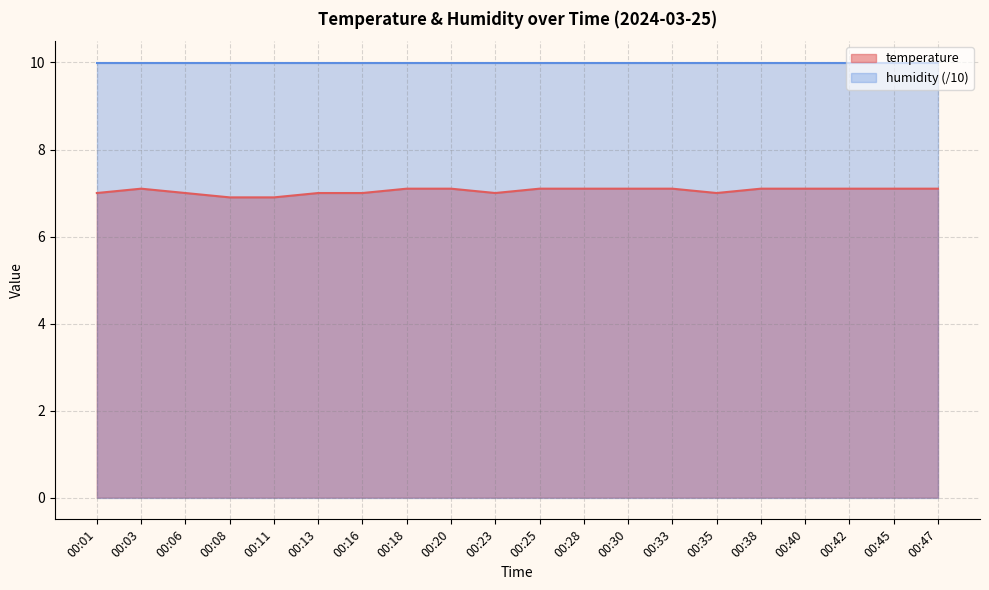

What is the value of the 8th point from the left?

7.1